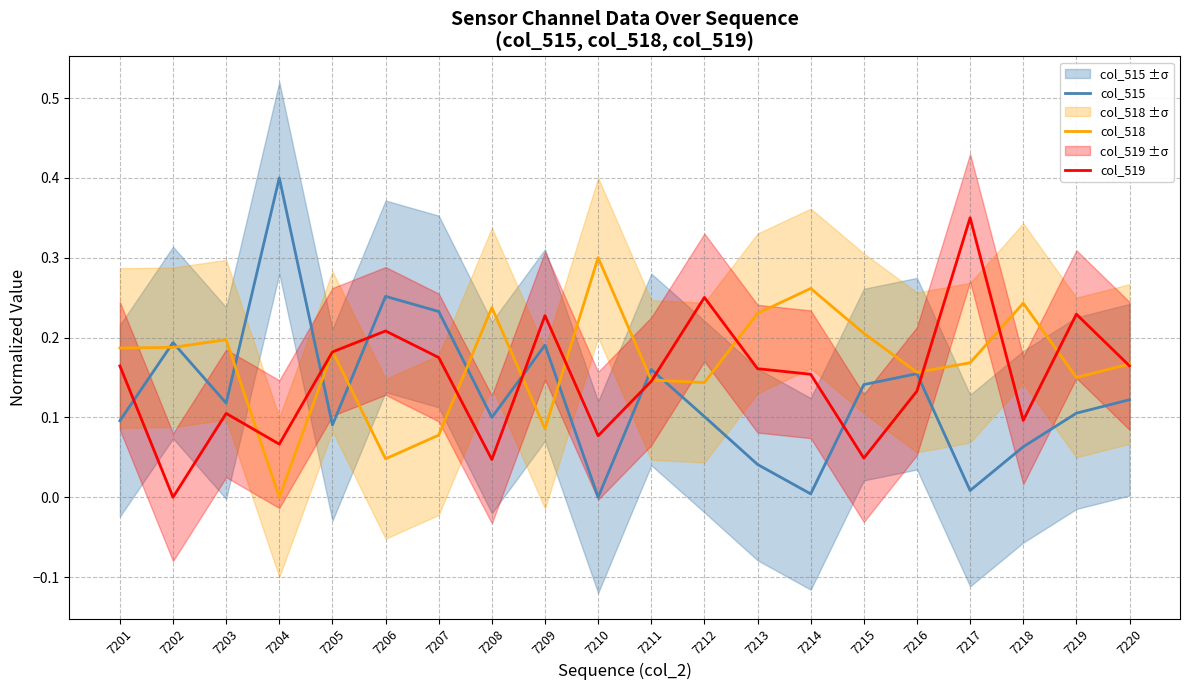

At which category is the sum across all series the highest?

7217